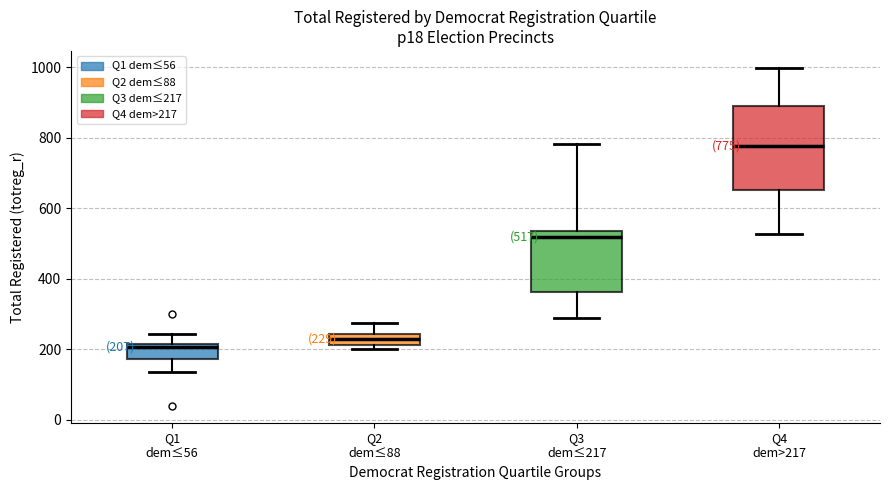

Which box has the highest median line?

Q4 dem>217